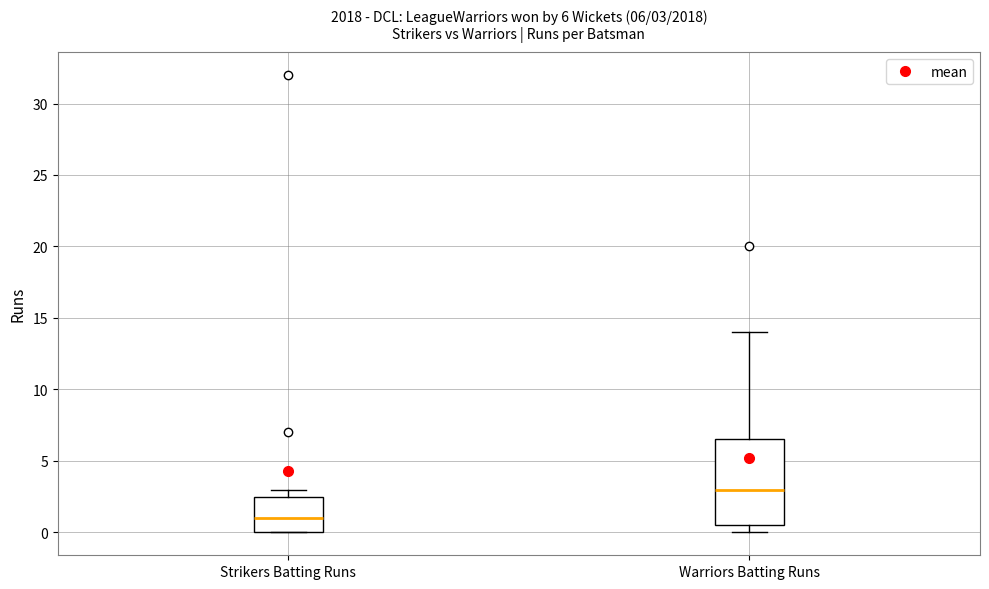

Which box is the tallest, from its lower edge to its upper edge?

Warriors Batting Runs